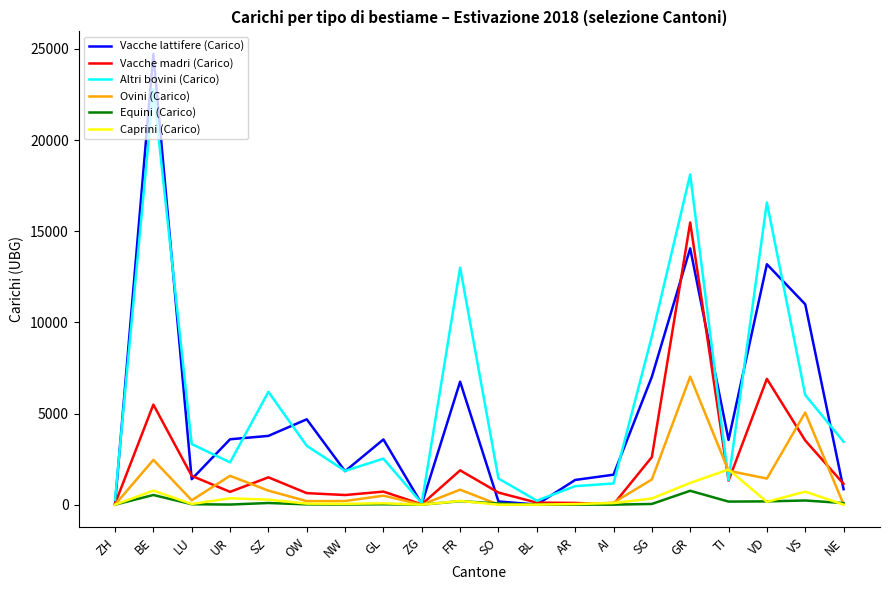

How many values in the Caprini (Carico) series are below 89?

10